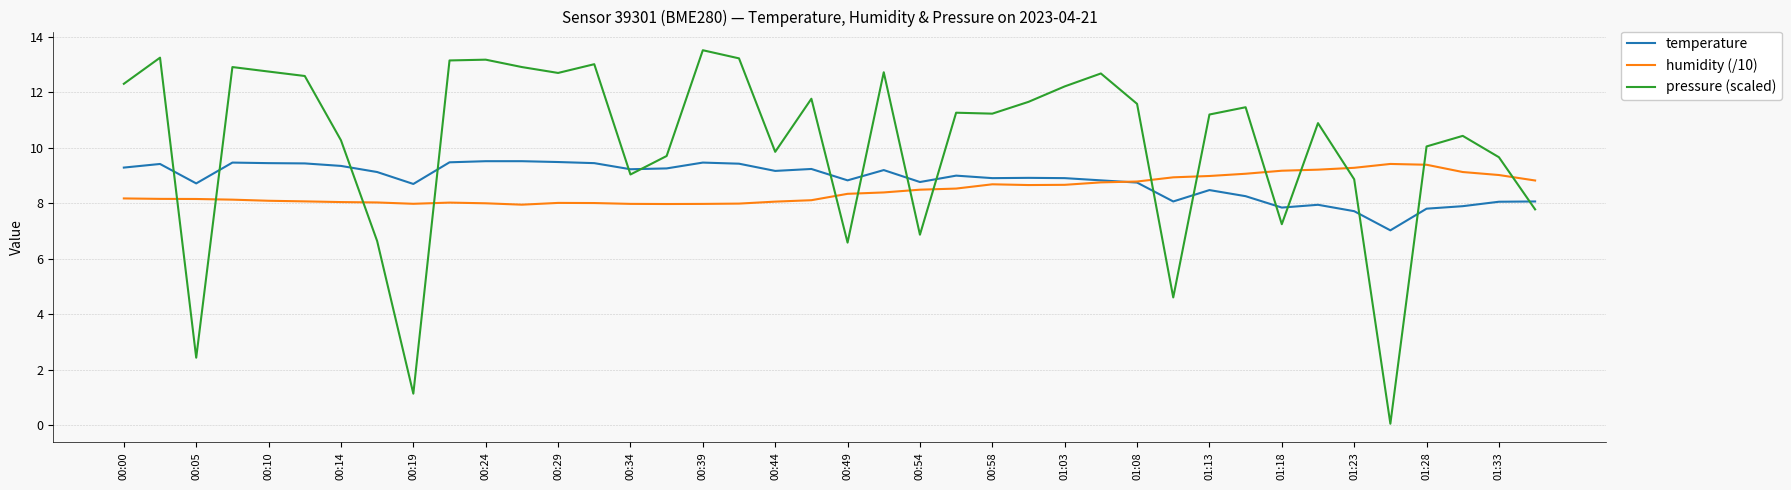

Which series has the widest spread of values?

pressure (scaled)